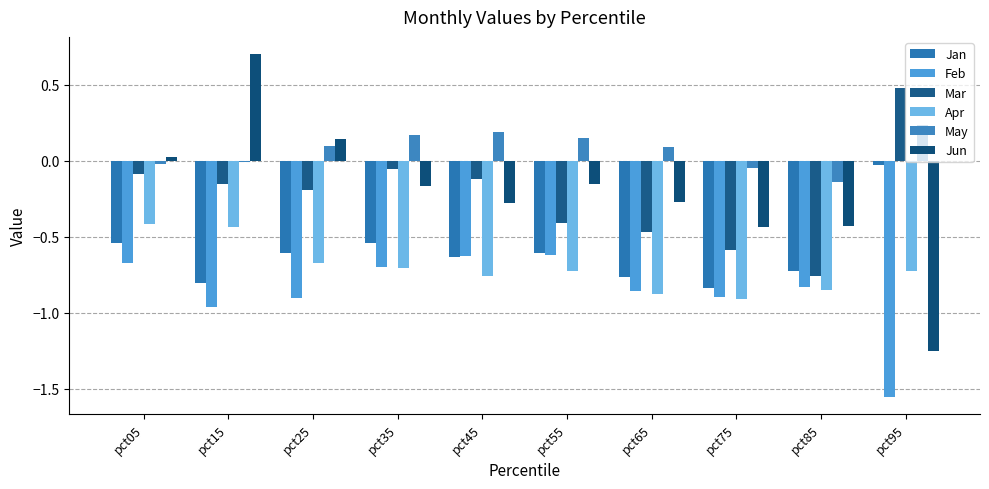

Read the Apr value at pct85.

-0.8